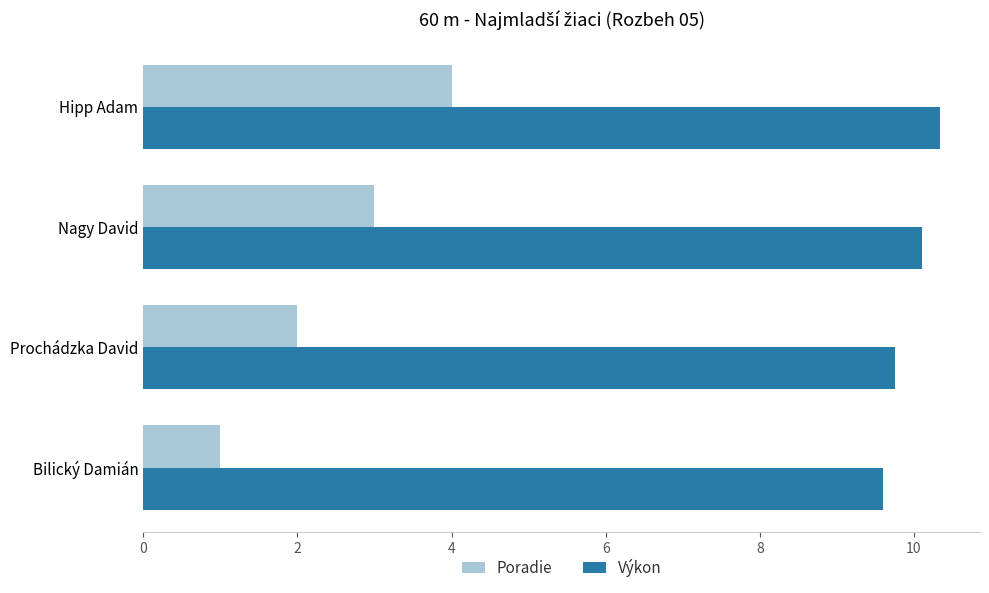

Rank the series by their average value, from highest to lowest.

Výkon, Poradie